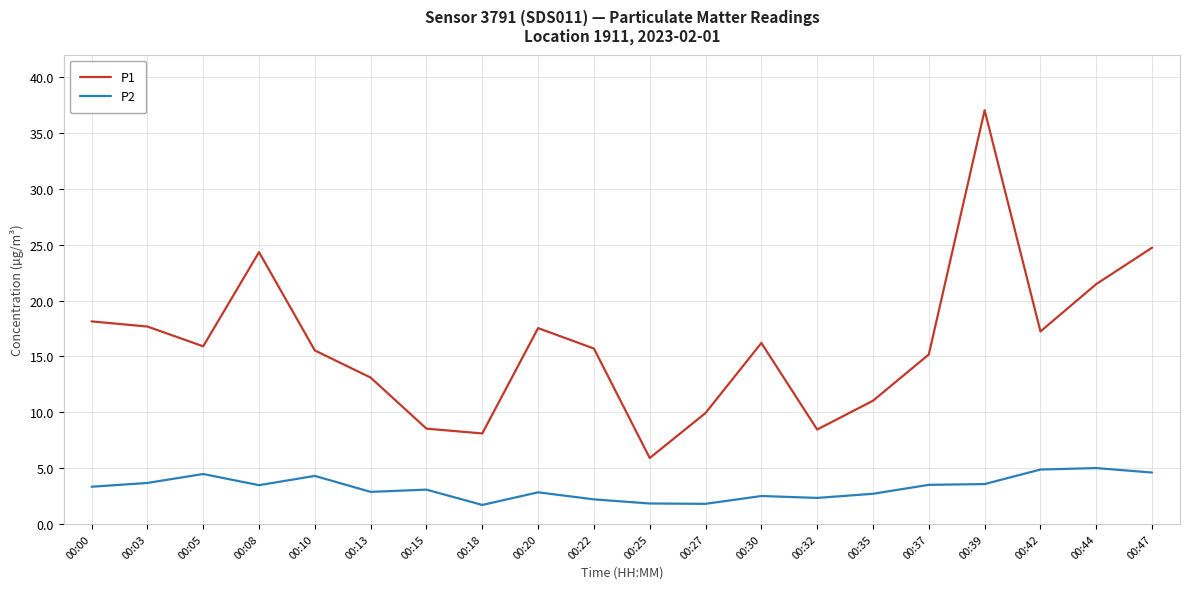

Between 00:00 and 00:30, which series saw the biggest shift?

P1